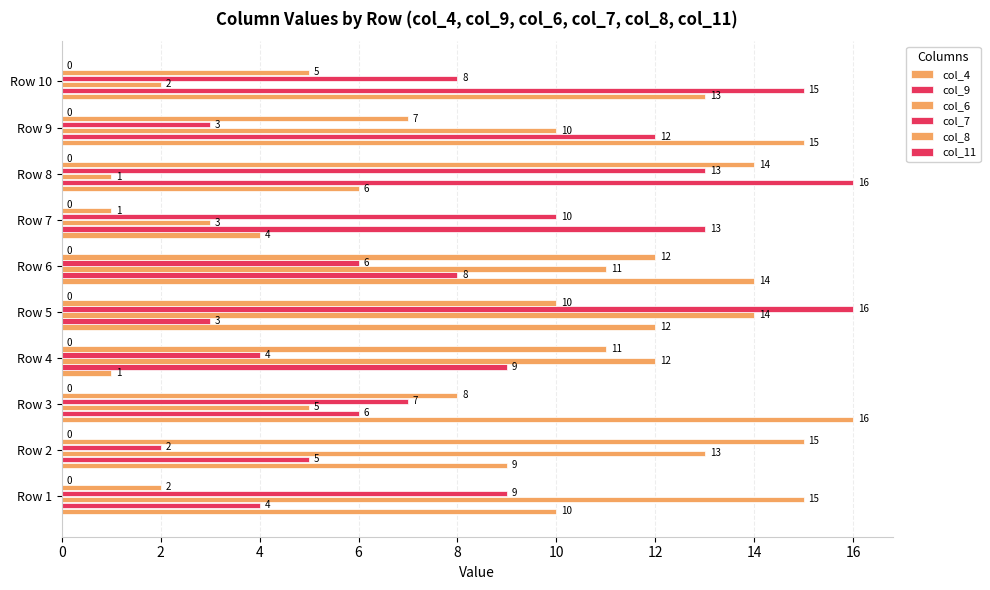

At how many categories does at least one series exceed 11?

10